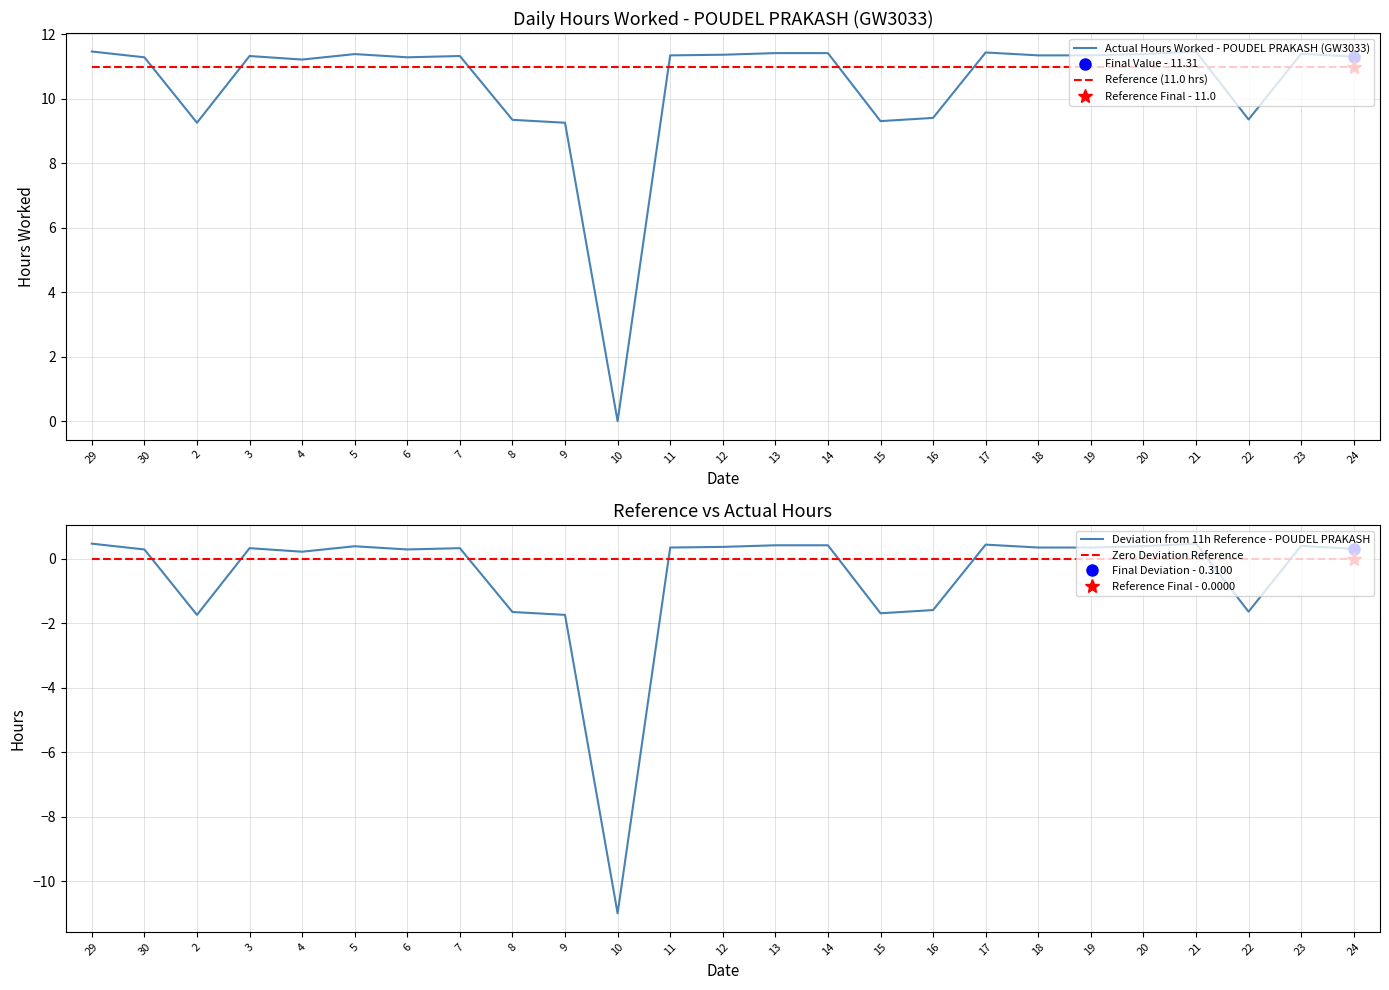

Is the value of Deviation from 11h Reference - POUDEL PRAKASH at 9 greater than the value of Actual Hours Worked - POUDEL PRAKASH (GW3033) at 23?

No